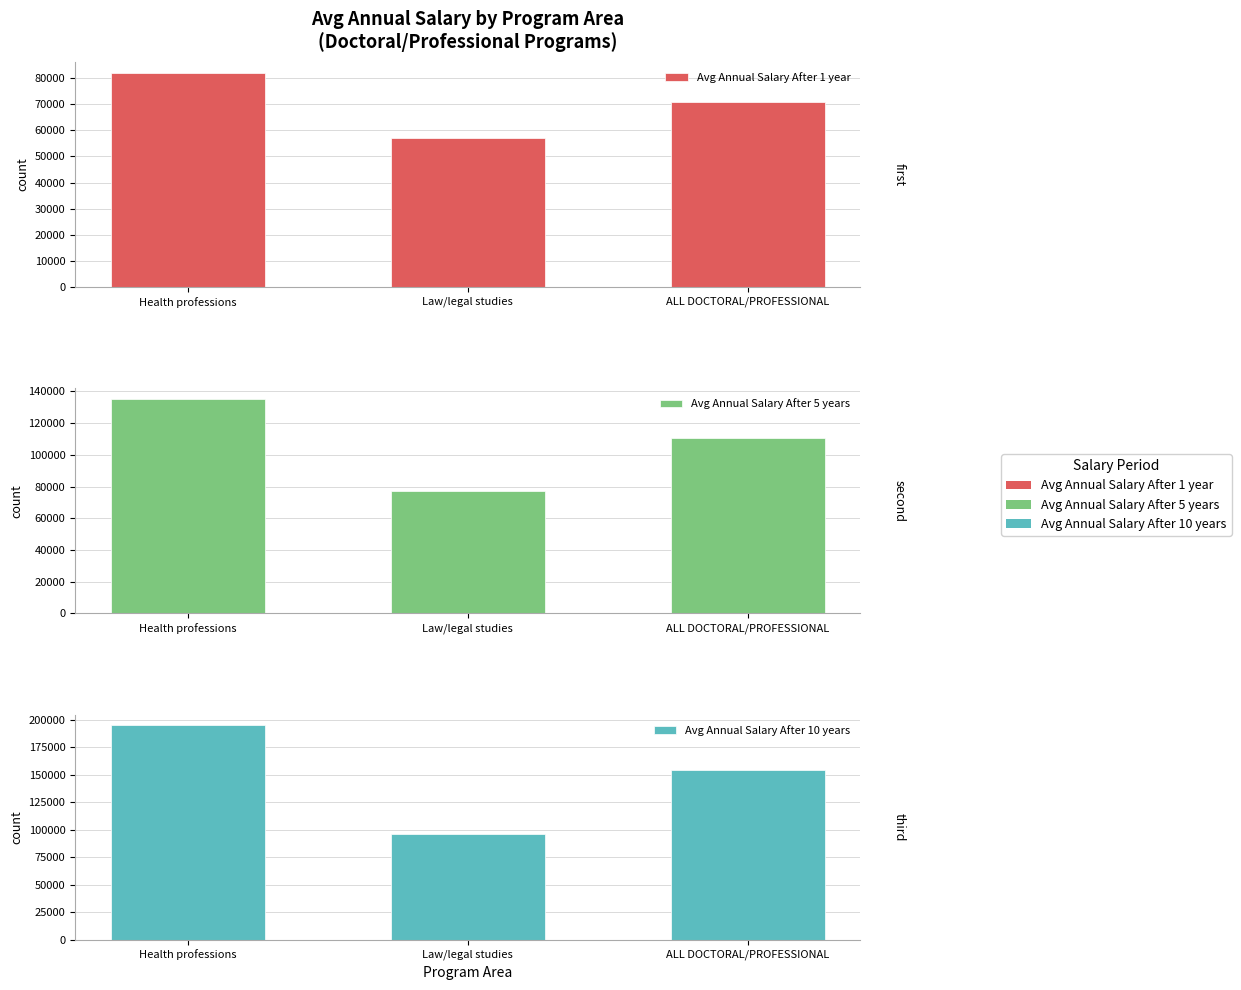

How many data points in Avg Annual Salary After 10 years are above 154778?

1